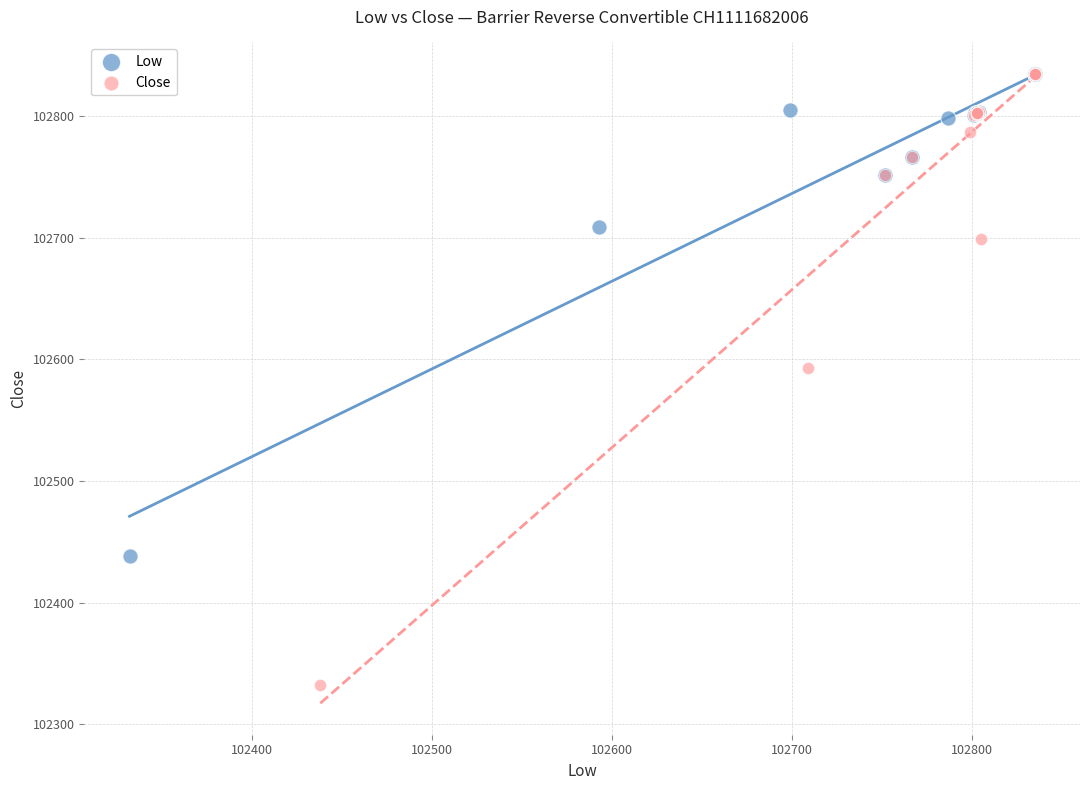

Which series contains the lowest Y value?

Close